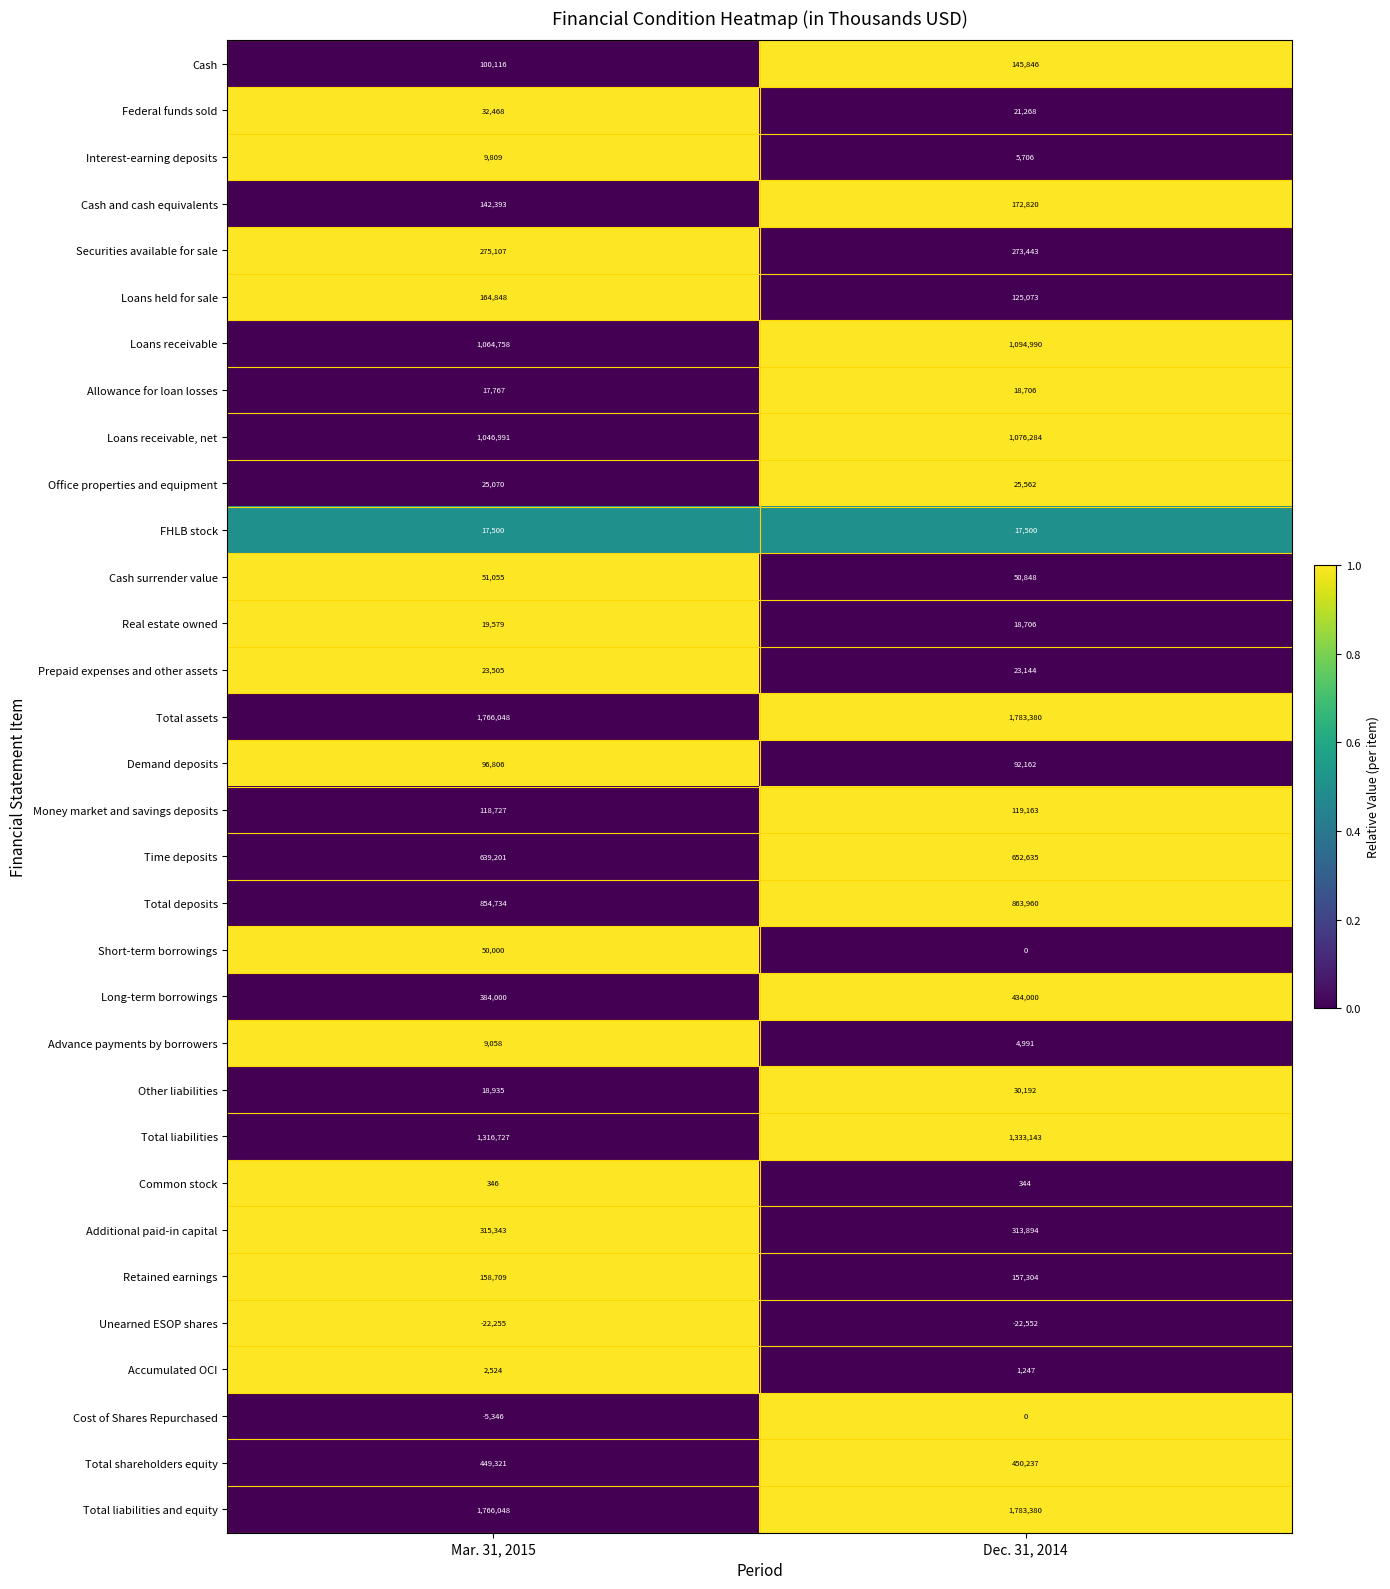

The Real estate owned series shows 18706 at Dec. 31, 2014. True or false?

True